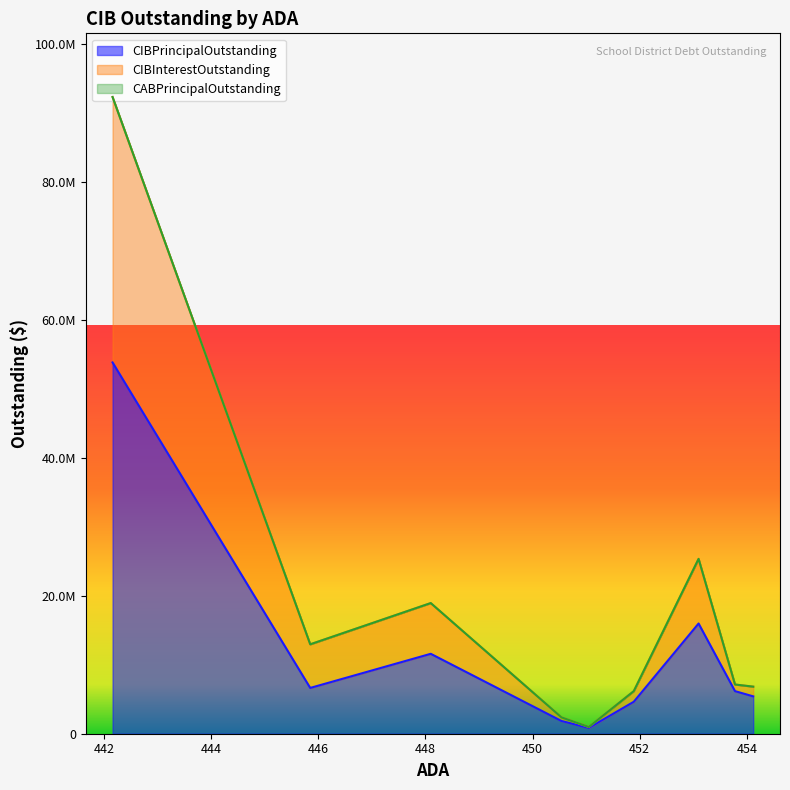

What are all the series names shown in the legend?

CIBPrincipalOutstanding, CIBInterestOutstanding, CABPrincipalOutstanding